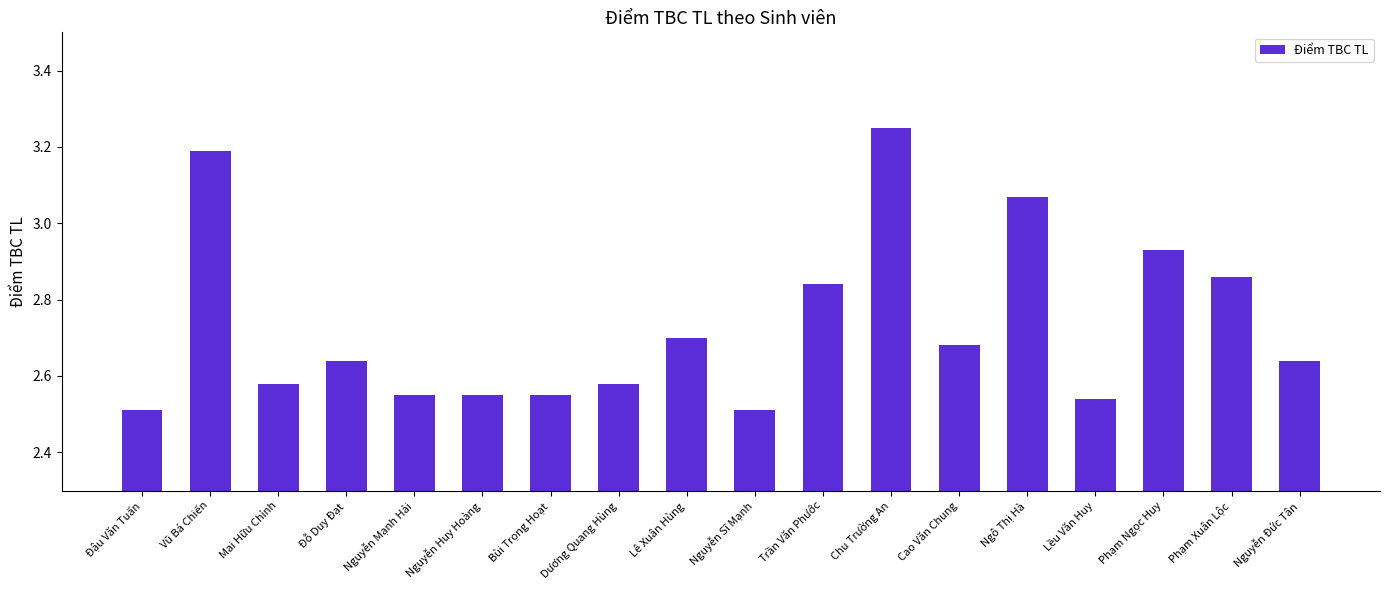

Which has a higher value, Mai Hữu Chỉnh or Bùi Trọng Hoạt?

Mai Hữu Chỉnh